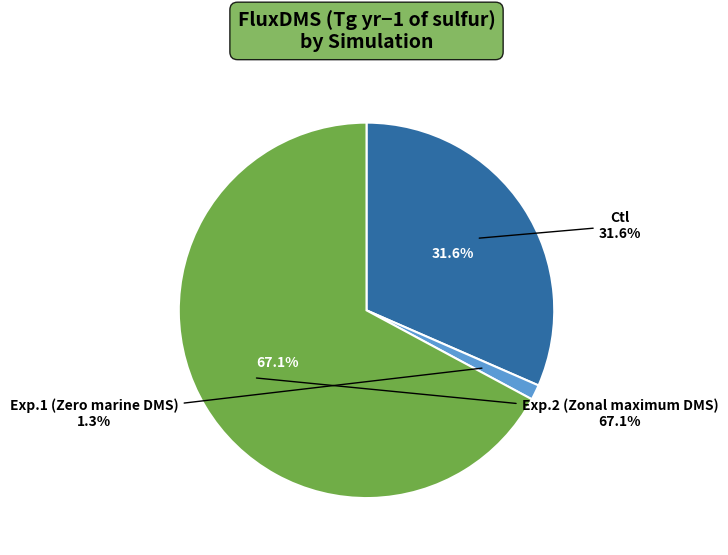

How much of the chart is everything except Exp.1 (Zero marine DMS)?

98.7%